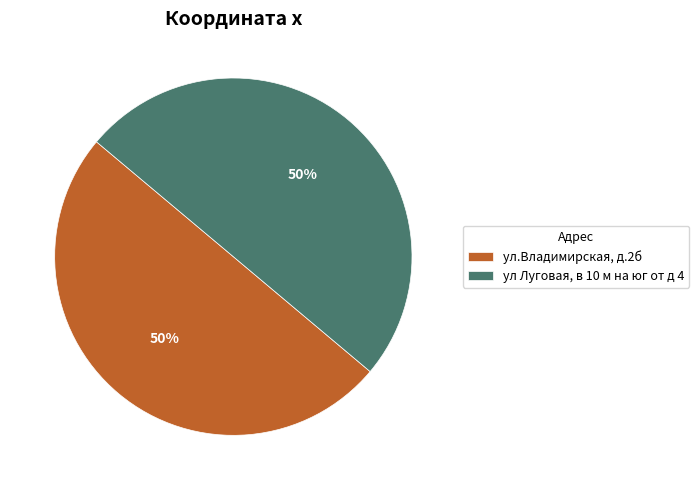

Approximately how many times larger is the value at ул.Владимирская, д.2б compared to ул Луговая, в 10 м на юг от д 4?

1.0